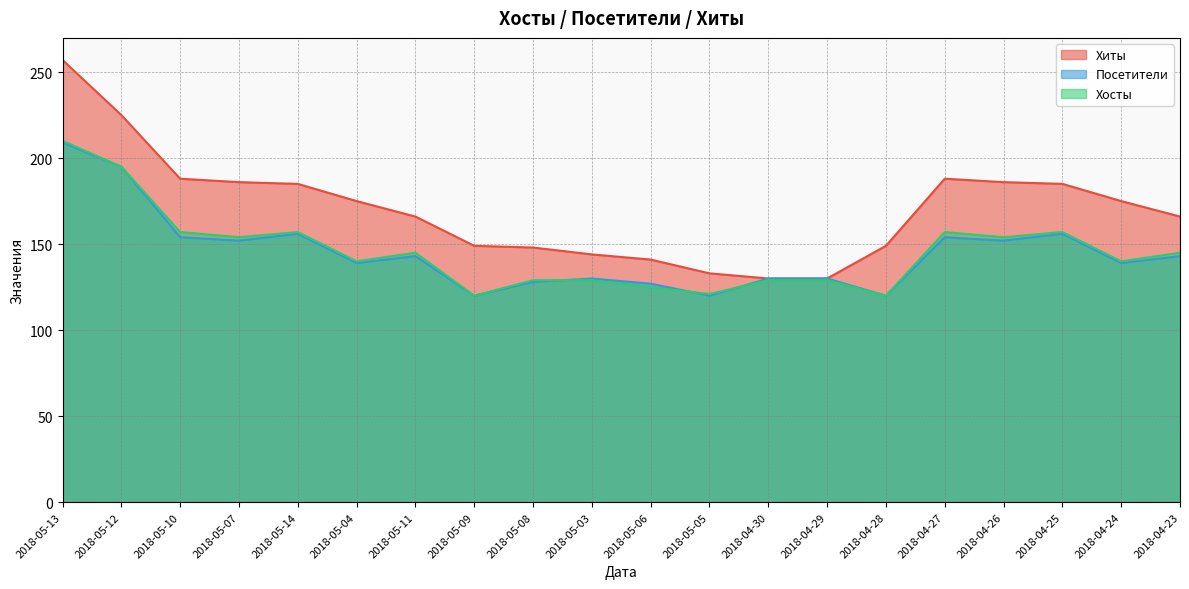

How many lines are shown in the chart?

3